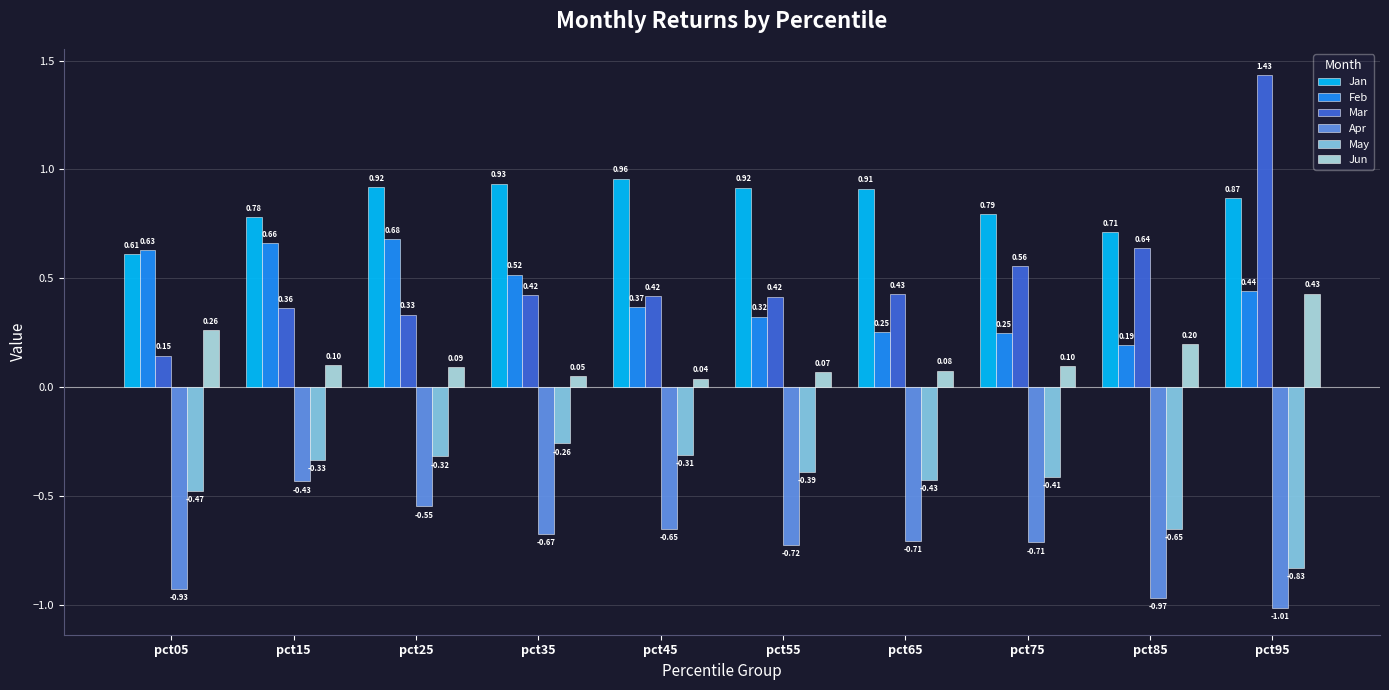

How many bars are there in total?

60